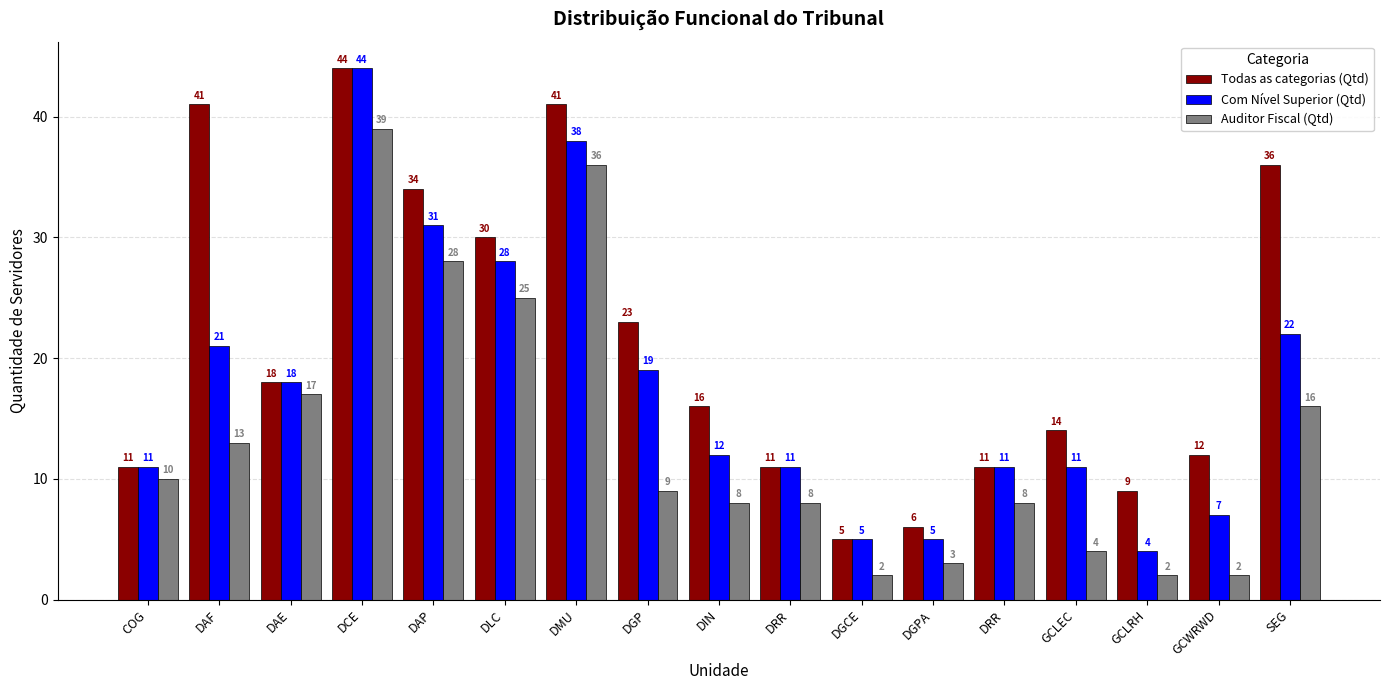

Is it true that Auditor Fiscal (Qtd) equals 17 at DAE?

True